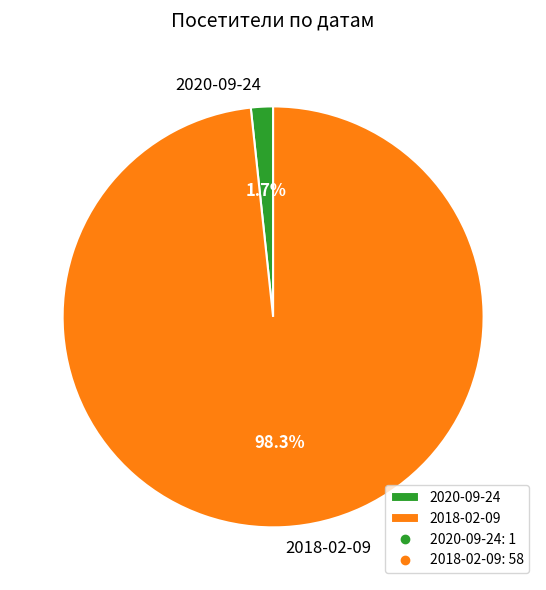

What is the largest slice in the pie chart?

2018-02-09